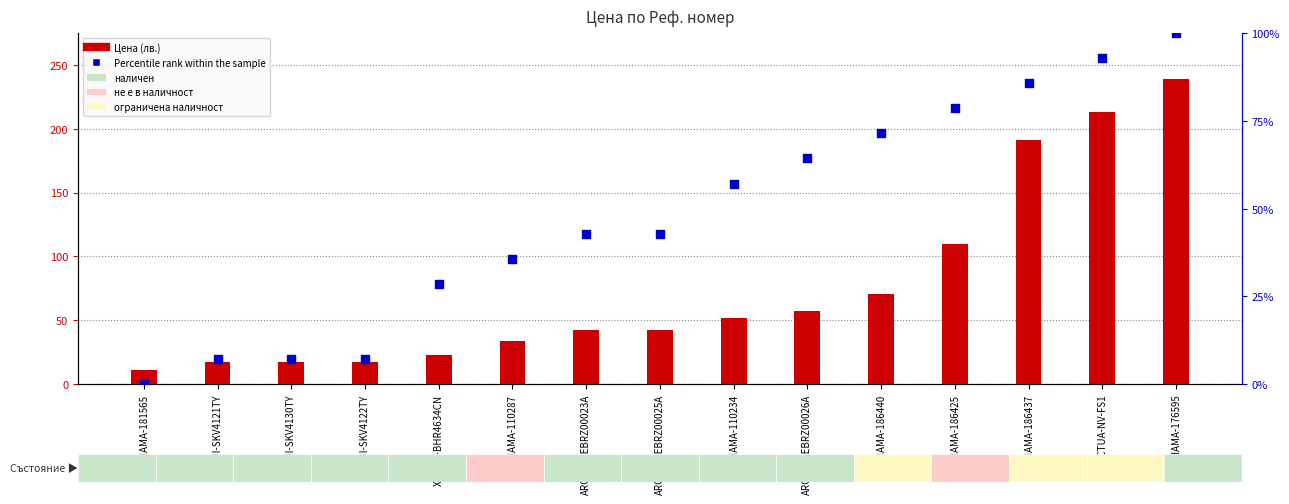

At how many categories does at least one series exceed 110?

3